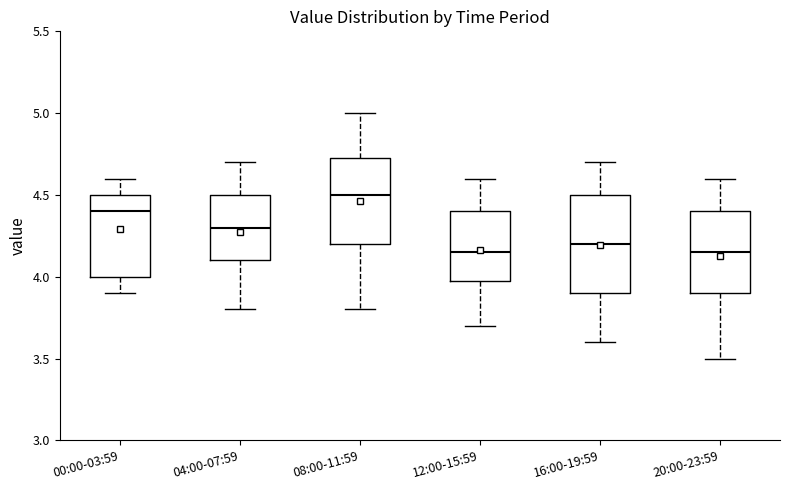

Which box is the tallest, from its lower edge to its upper edge?

16:00-19:59